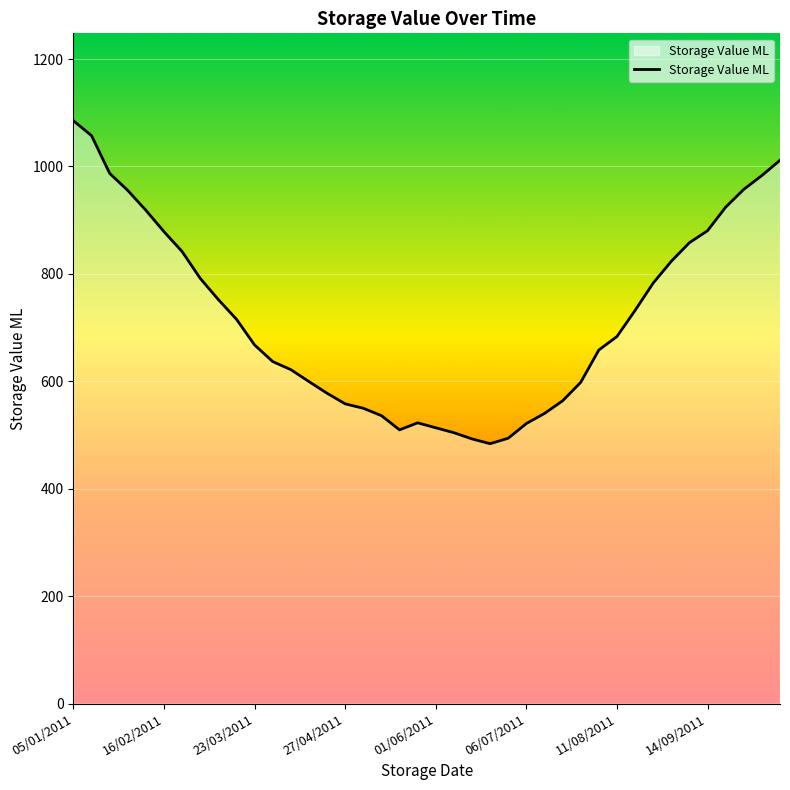

What is the maximum value shown in the chart?

1085.1